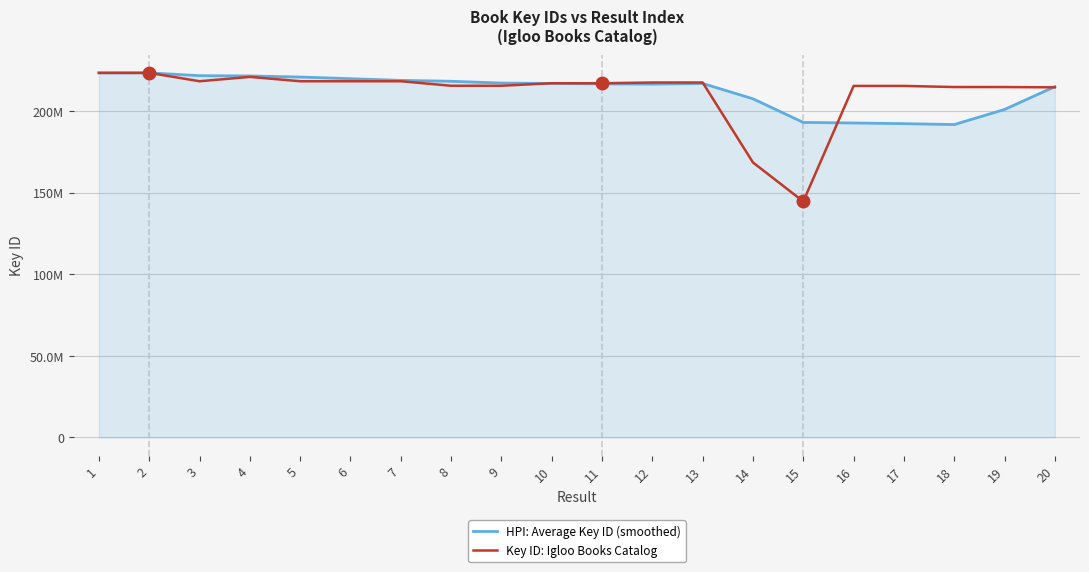

What are all the series names shown in the legend?

HPI: Average Key ID (smoothed), Key ID: Igloo Books Catalog